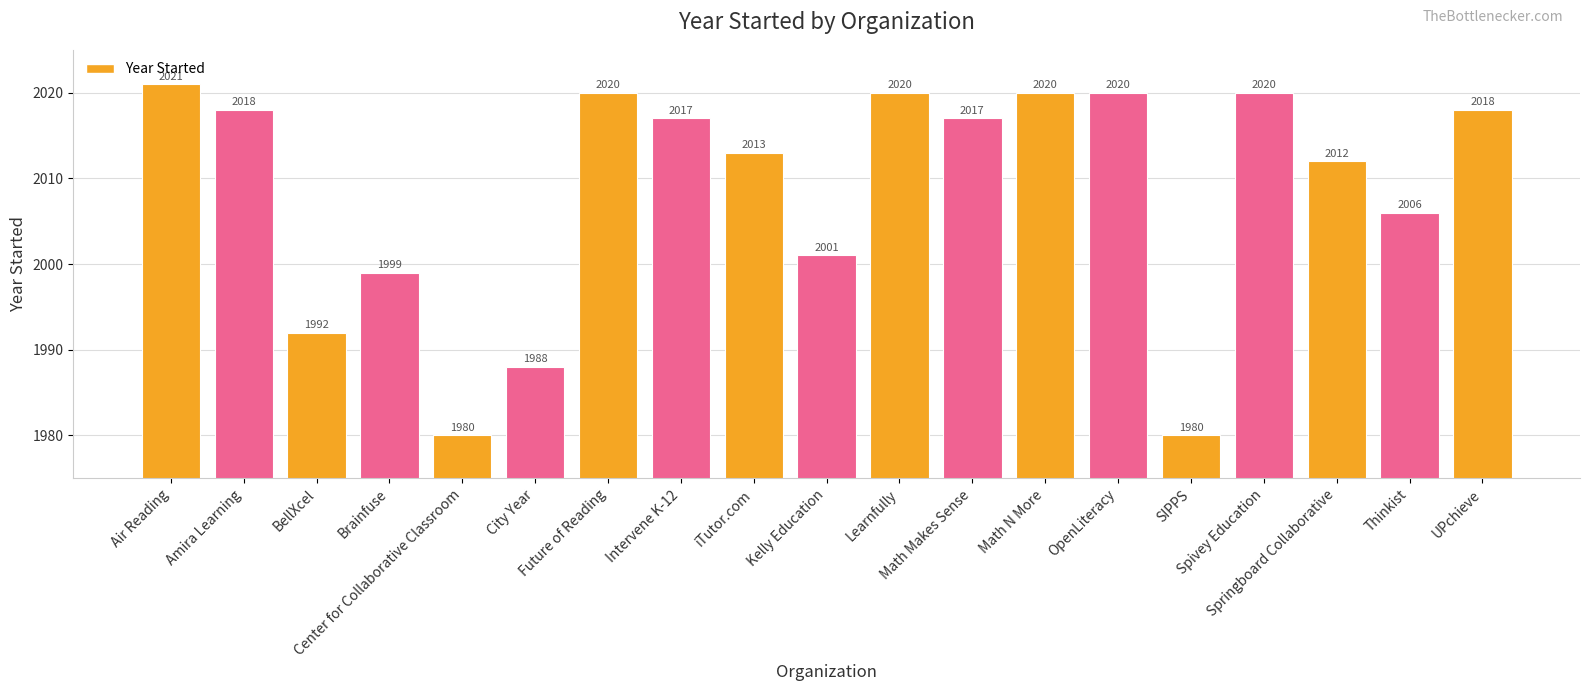

What is the average value?

2009